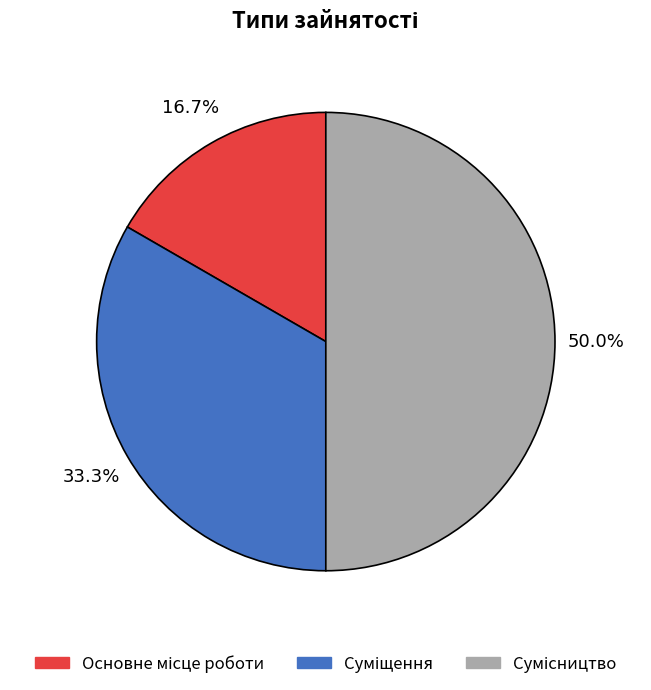

Count the number of slices in the pie.

3